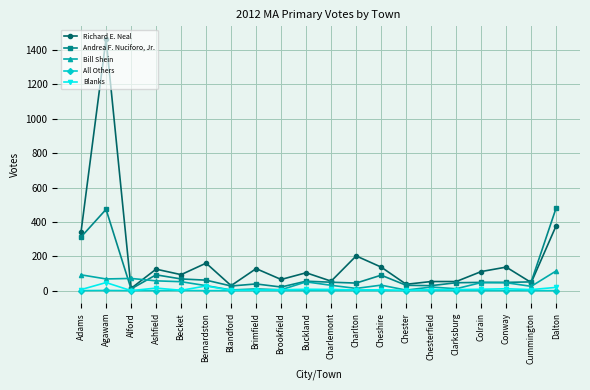

What is the average value of the Richard E. Neal series?

187